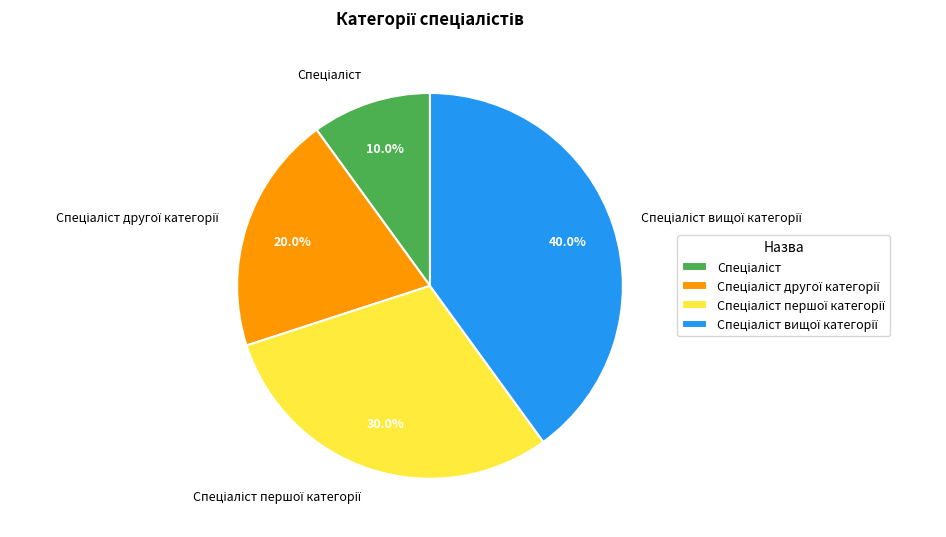

Is there a majority slice in this chart?

No